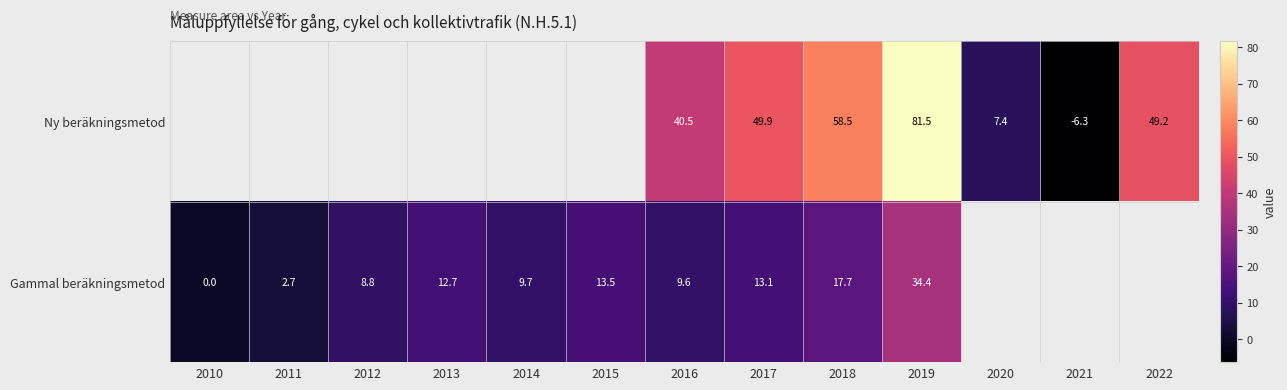

Which series changed the most between 2010 and 2018?

Gammal beräkningsmetod